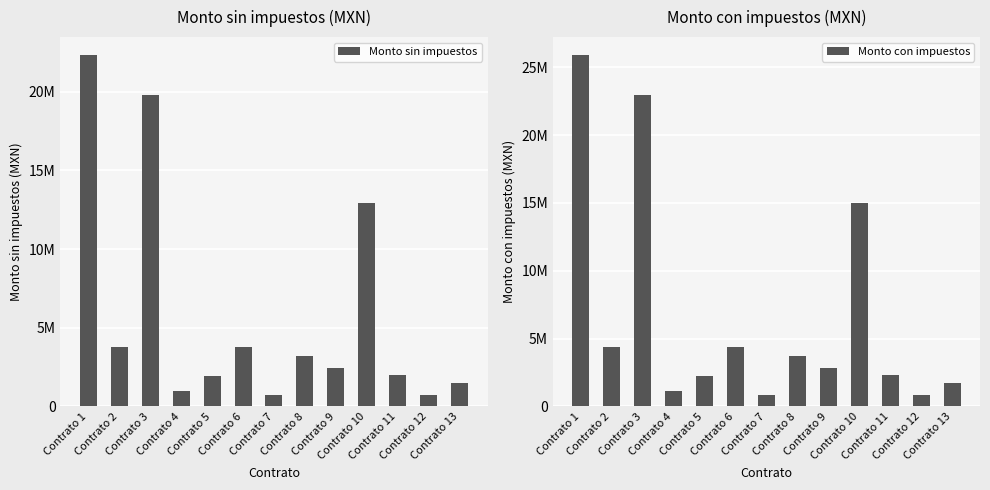

Rank the series at Contrato 12 from lowest to highest value.

Monto sin impuestos, Monto con impuestos